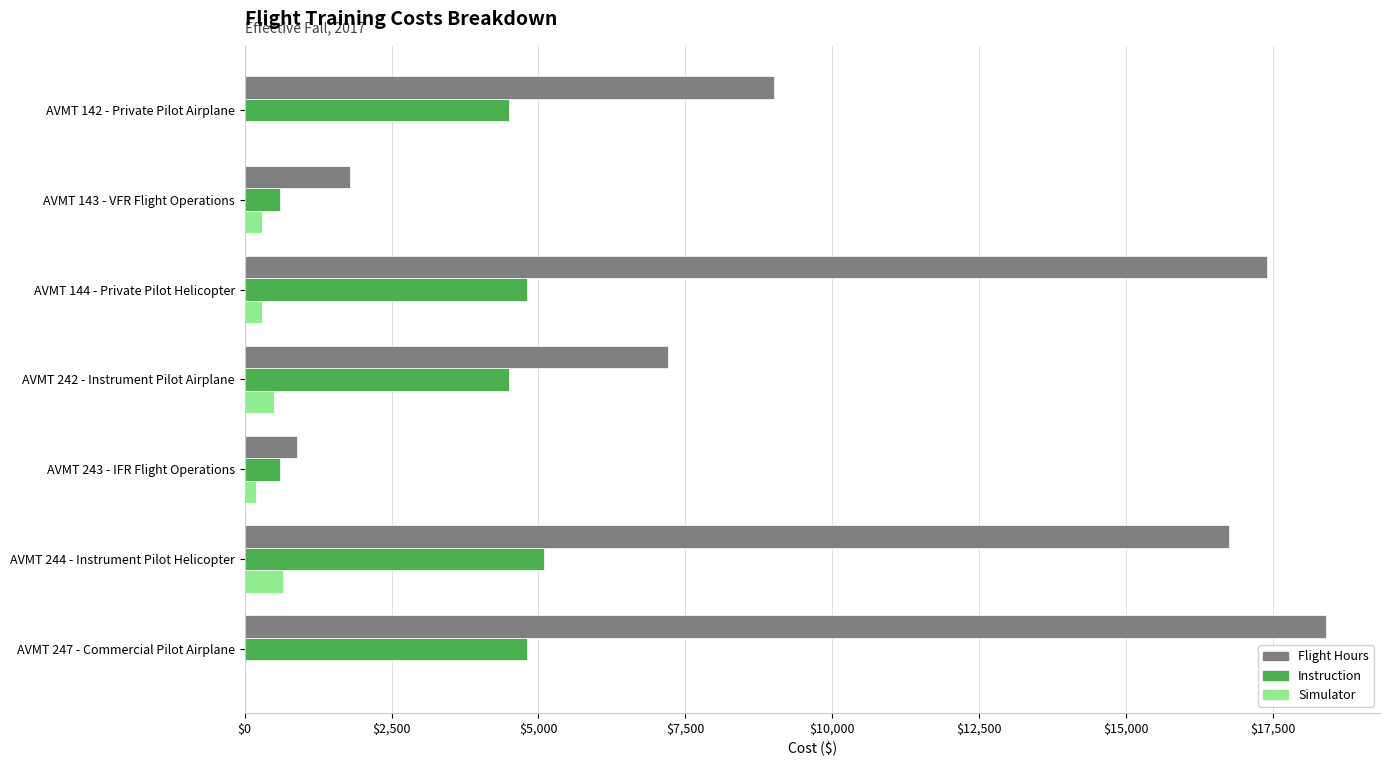

Between AVMT 242 - Instrument Pilot Airplane and AVMT 244 - Instrument Pilot Helicopter, which series saw the biggest shift?

Flight Hours